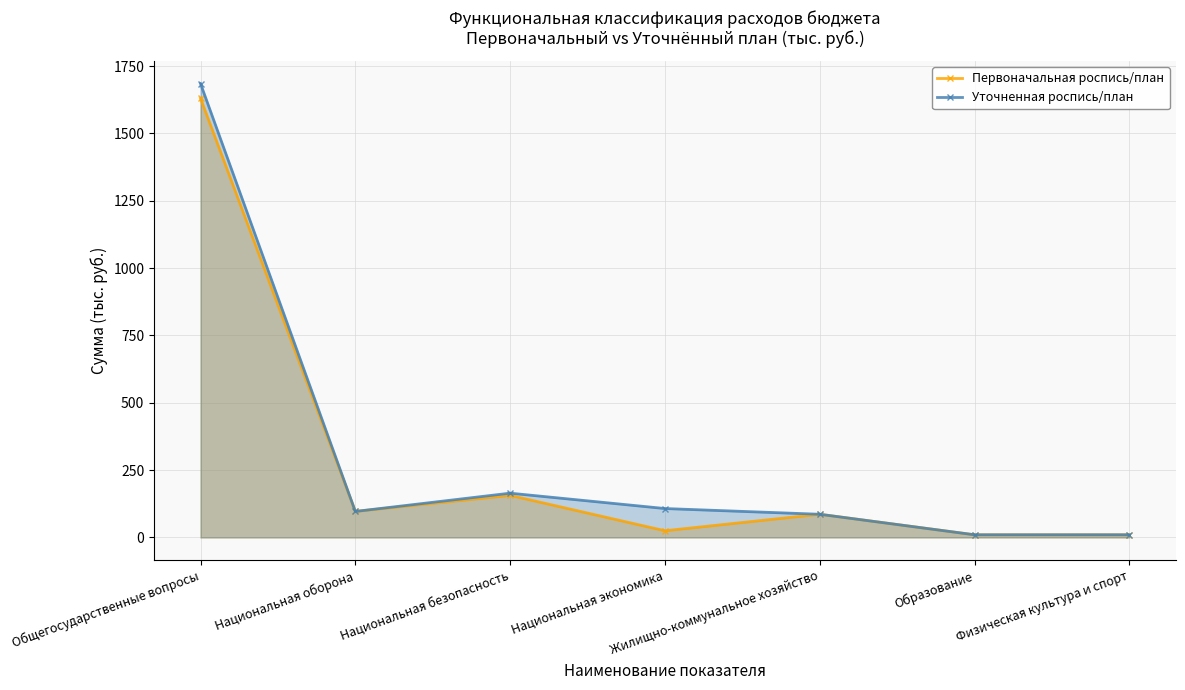

True or false: Уточненная роспись/план has a value of 51.4 at Жилищно-коммунальное хозяйство.

False